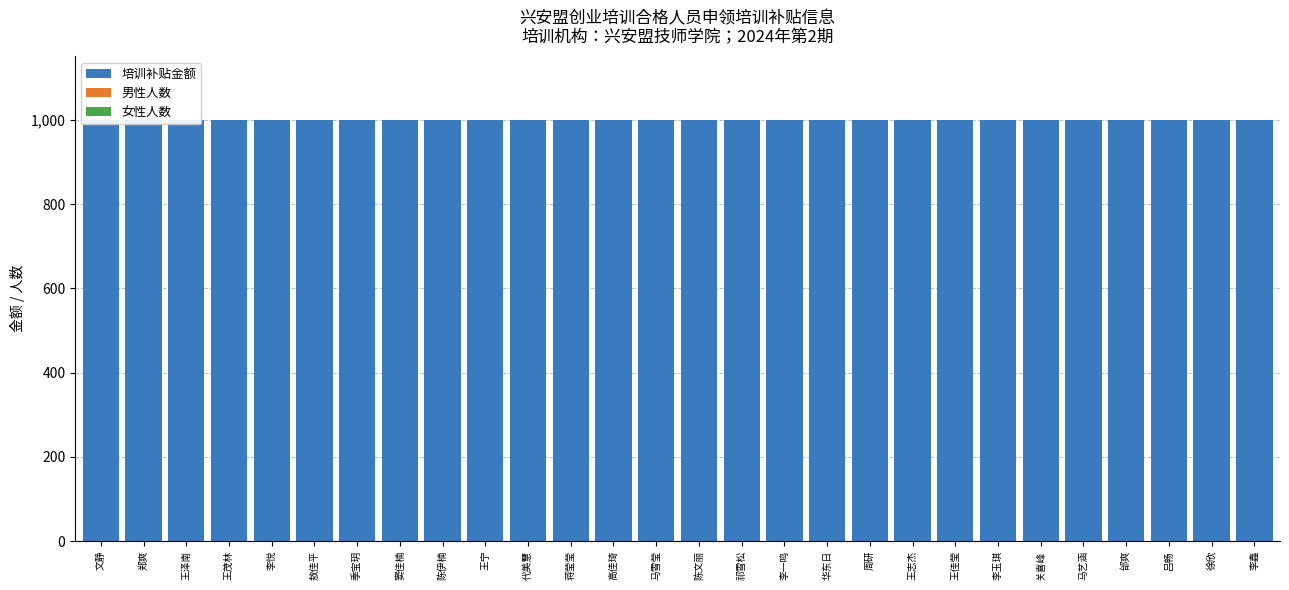

Reading left to right, what are all the values shown in this chart?

培训补贴金额: 文静=1000	郑爽=1000	王泽南=1000	王茂林=1000	李悦=1000	敖佳平=1000	季宝玥=1000	窦佳楠=1000	陈伊楠=1000	王宁=1000	代美慧=1000	蒋莹莹=1000	高佳琦=1000	马雪莹=1000	陈文丽=1000	祁雪松=1000	李一鸣=1000	华东日=1000	周研=1000	王志杰=1000	王佳莹=1000	李玉琪=1000	关喜峰=1000	马艺涵=1000	邰爽=1000	吕畅=1000	徐欣=1000	李鑫=1000
男性人数: 文静=0	郑爽=0	王泽南=1	王茂林=1	李悦=0	敖佳平=0	季宝玥=0	窦佳楠=0	陈伊楠=0	王宁=0	代美慧=0	蒋莹莹=0	高佳琦=0	马雪莹=0	陈文丽=0	祁雪松=0	李一鸣=1	华东日=1	周研=0	王志杰=1	王佳莹=0	李玉琪=0	关喜峰=1	马艺涵=0	邰爽=0	吕畅=0	徐欣=0	李鑫=1
女性人数: 文静=1	郑爽=1	王泽南=0	王茂林=0	李悦=1	敖佳平=1	季宝玥=1	窦佳楠=1	陈伊楠=1	王宁=1	代美慧=1	蒋莹莹=1	高佳琦=1	马雪莹=1	陈文丽=1	祁雪松=1	李一鸣=0	华东日=0	周研=1	王志杰=0	王佳莹=1	李玉琪=1	关喜峰=0	马艺涵=1	邰爽=1	吕畅=1	徐欣=1	李鑫=0